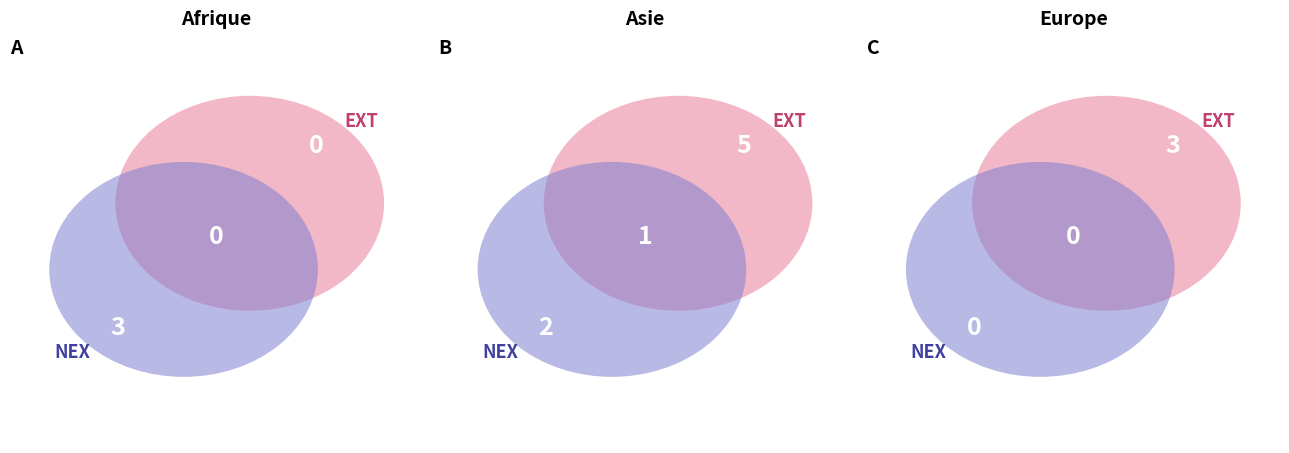

To the nearest percent, what is the difference between the largest and smallest slice percentages?

67%